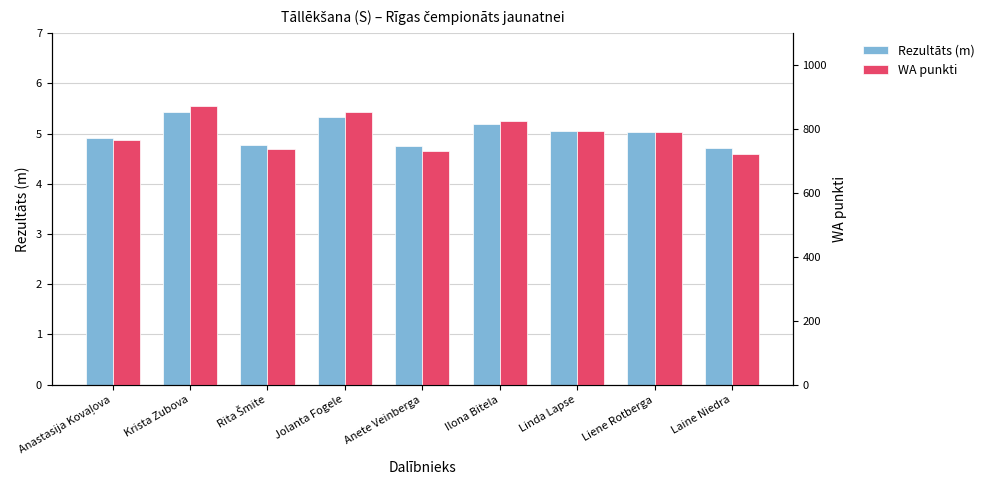

Reading left to right, extract all data points from this chart.

Rezultāts (m): 4.9	5.4	4.8	5.3	4.8	5.2	5.0	5.0	4.7
WA punkti: 766.0	873.0	737.0	854.0	732.0	826.0	794.0	792.0	722.0